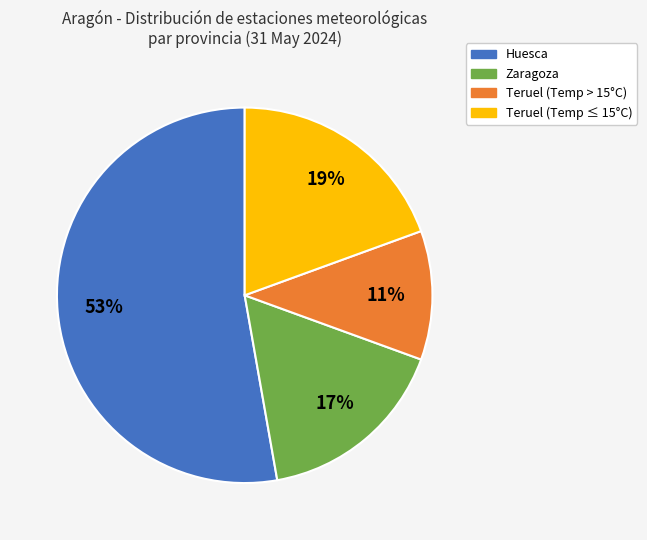

How many slices are in this pie chart?

4